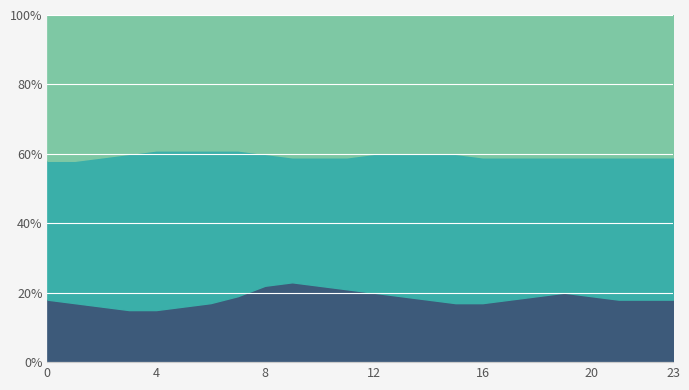

What is the difference between the Minute values at 18 and 10?

8.0